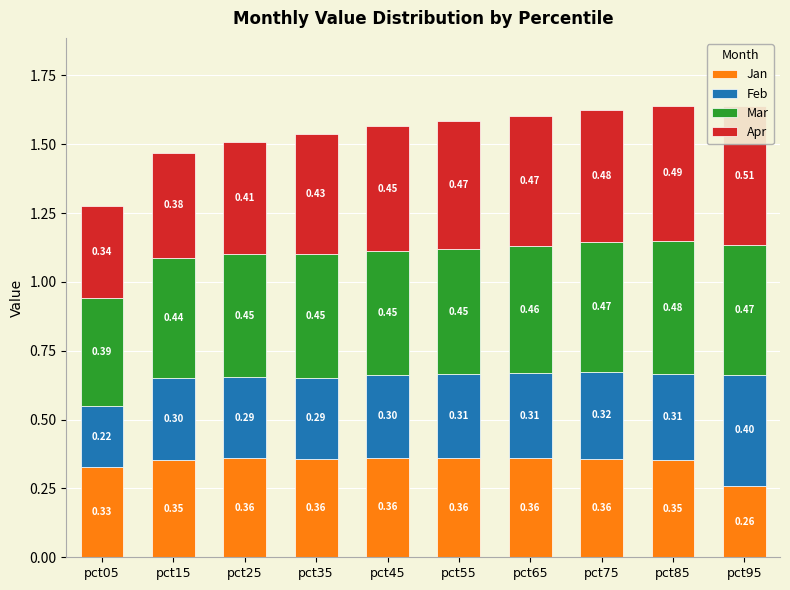

What is the smallest value displayed?

0.2